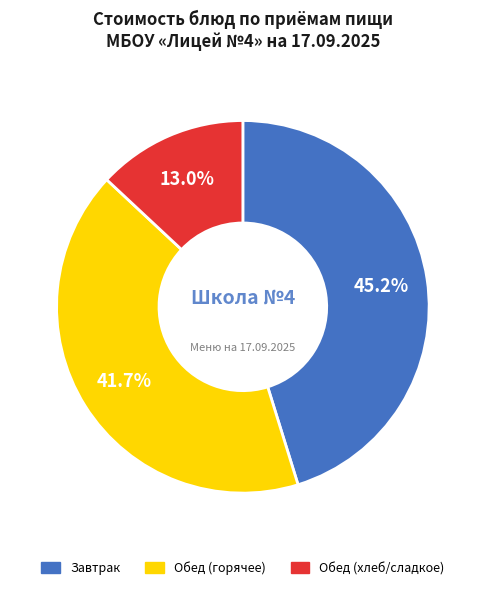

Rank the categories by value from highest to lowest.

Завтрак, Обед (горячее), Обед (хлеб/сладкое)